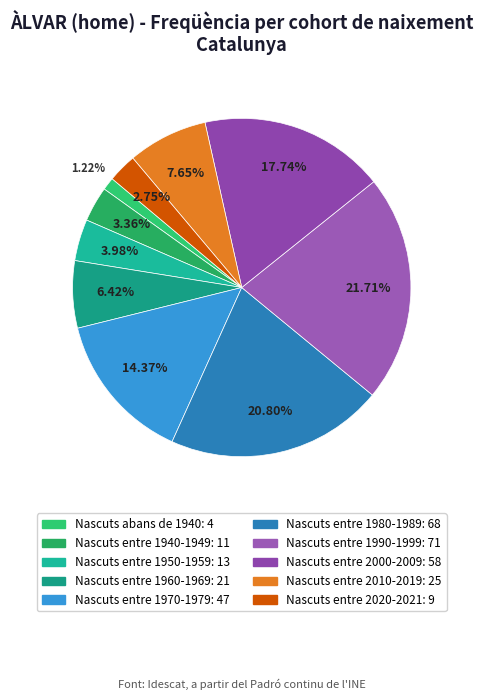

Rank the categories by value from lowest to highest.

Nascuts abans de 1940, Nascuts entre 2020-2021, Nascuts entre 1940-1949, Nascuts entre 1950-1959, Nascuts entre 1960-1969, Nascuts entre 2010-2019, Nascuts entre 1970-1979, Nascuts entre 2000-2009, Nascuts entre 1980-1989, Nascuts entre 1990-1999